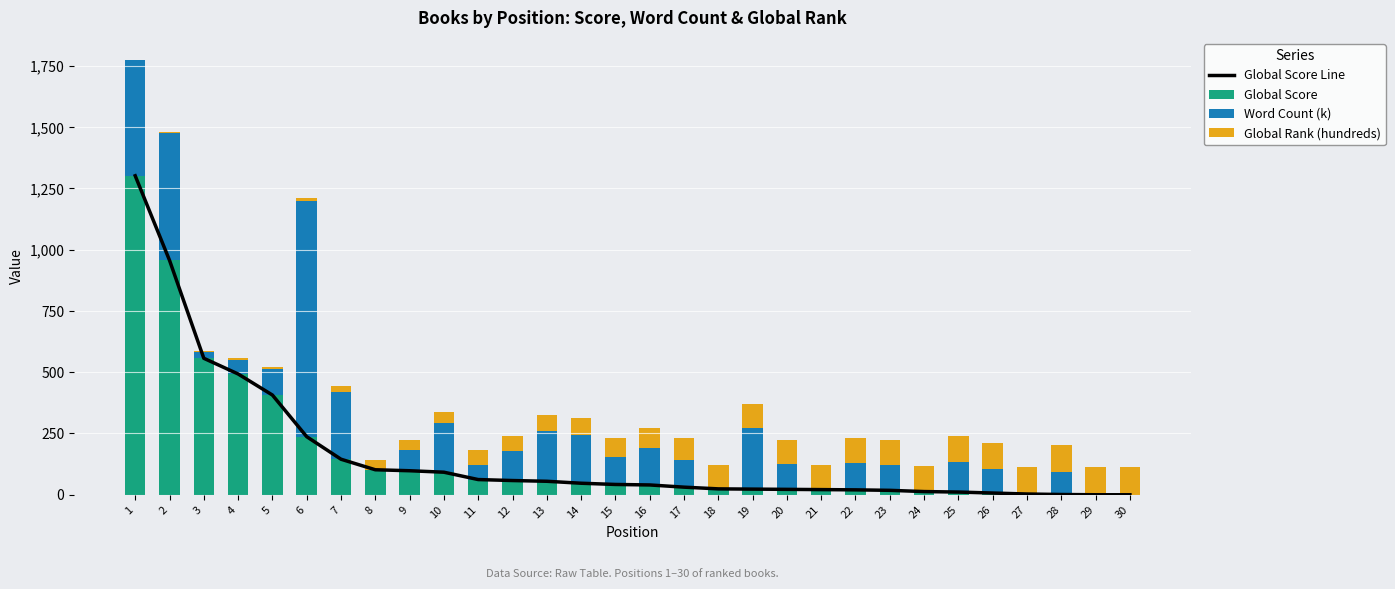

The Word Count (k) series shows -363.7 at 18. True or false?

False